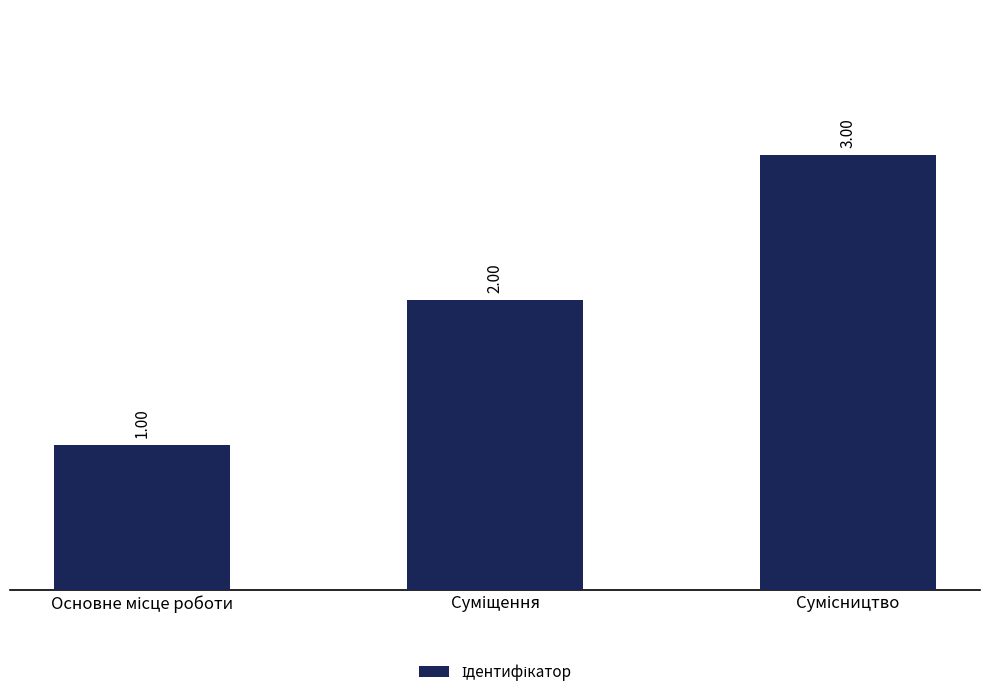

What is the sum of all values?

6